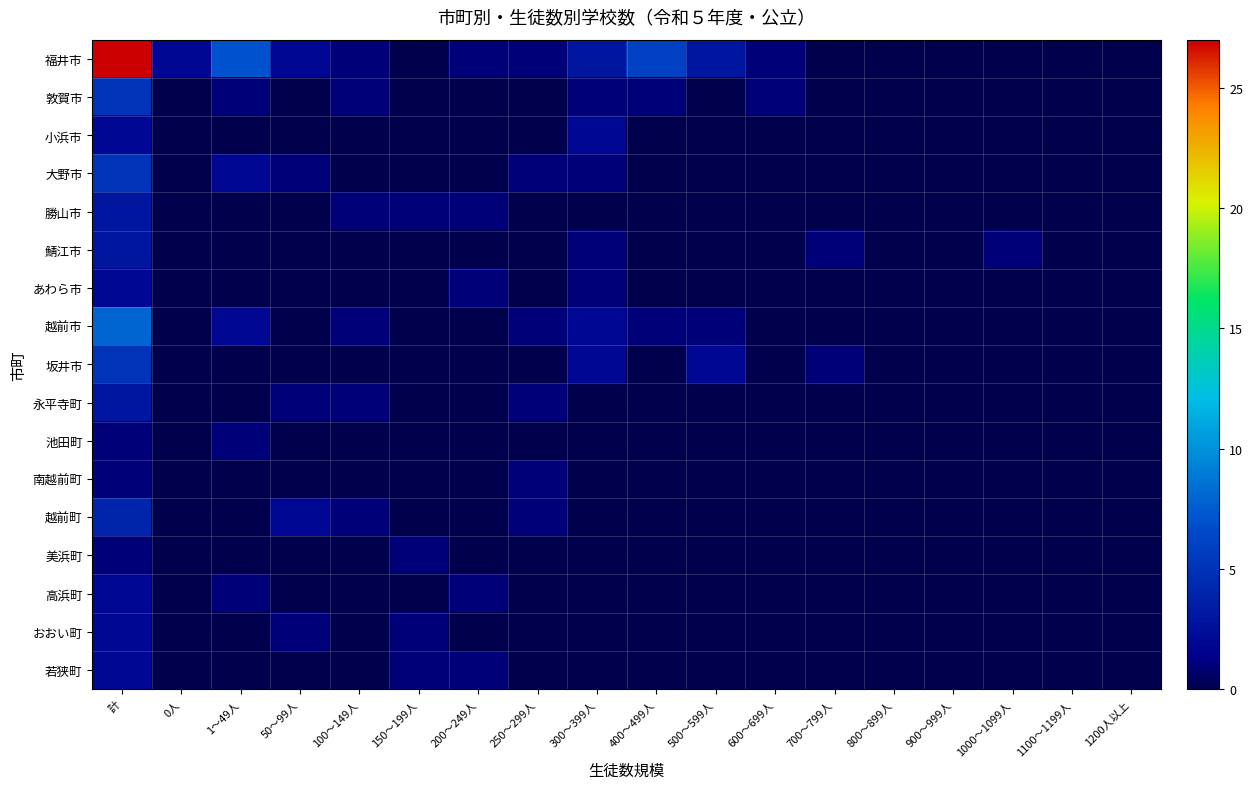

What is the spread (max minus min) of values at 150～199人?

1